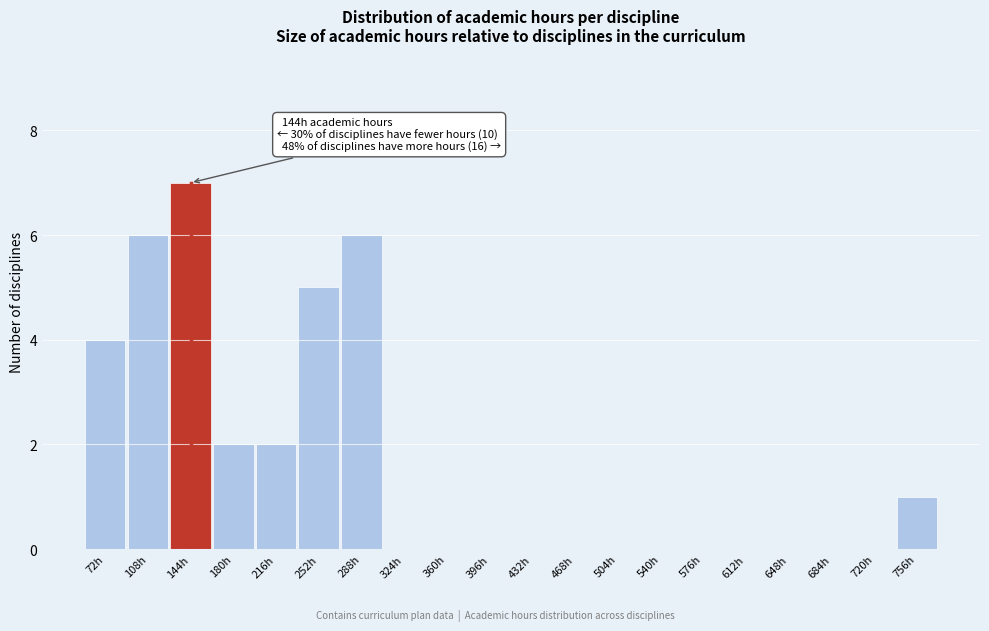

Reading right to left, extract all data points from this chart.

756h=1	720h=0	684h=0	648h=0	612h=0	576h=0	540h=0	504h=0	468h=0	432h=0	396h=0	360h=0	324h=0	288h=6	252h=5	216h=2	180h=2	144h=7	108h=6	72h=4